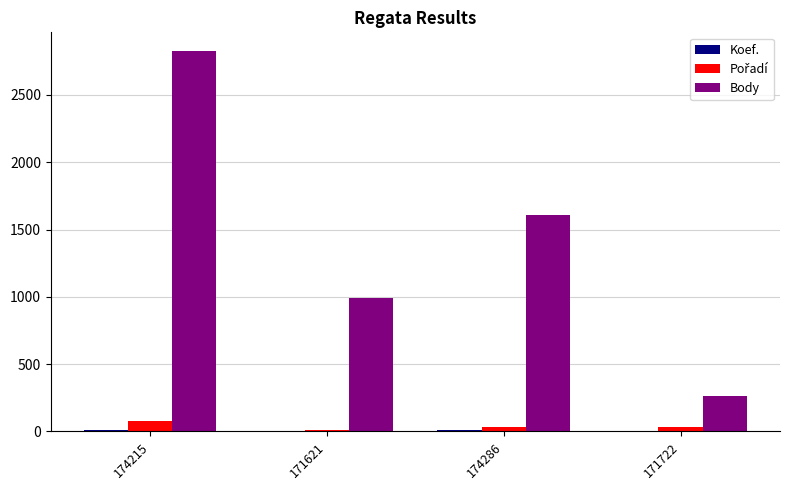

Which category has the highest value in the Body series?

174215